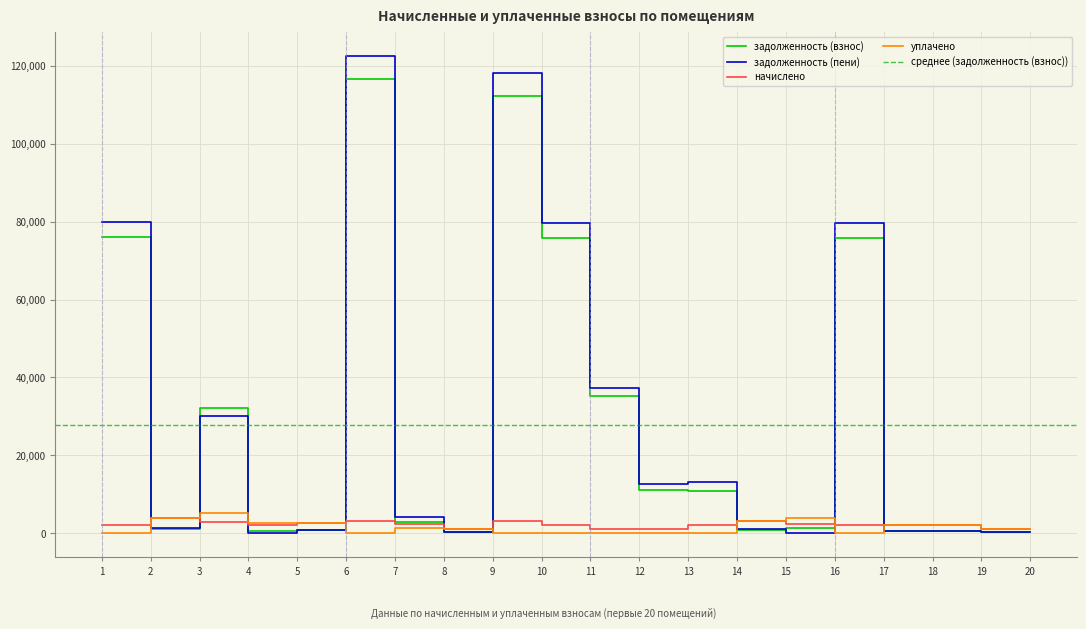

At which label does уплачено reach its peak?

3